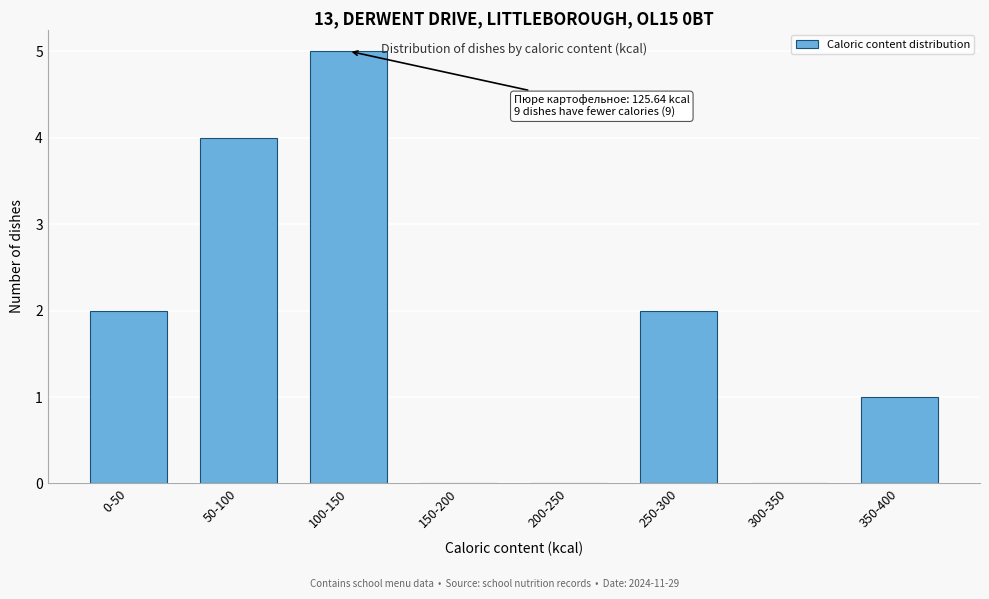

Reading left to right, what are all the values shown in this chart?

0-50=2	50-100=4	100-150=5	150-200=0	200-250=0	250-300=2	300-350=0	350-400=1